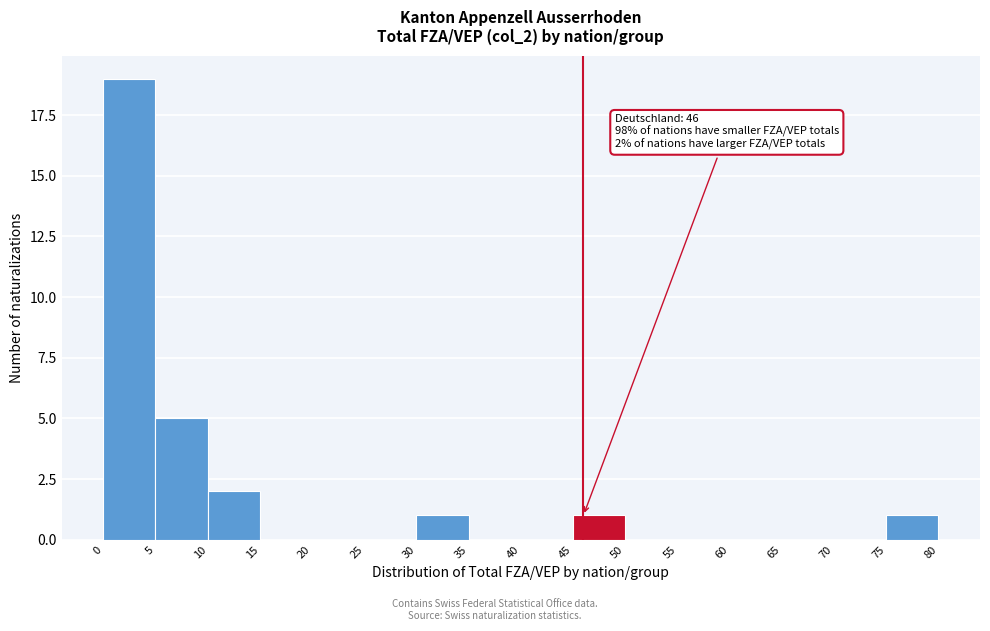

Which range on the x-axis has the tallest bar?

0 to 5